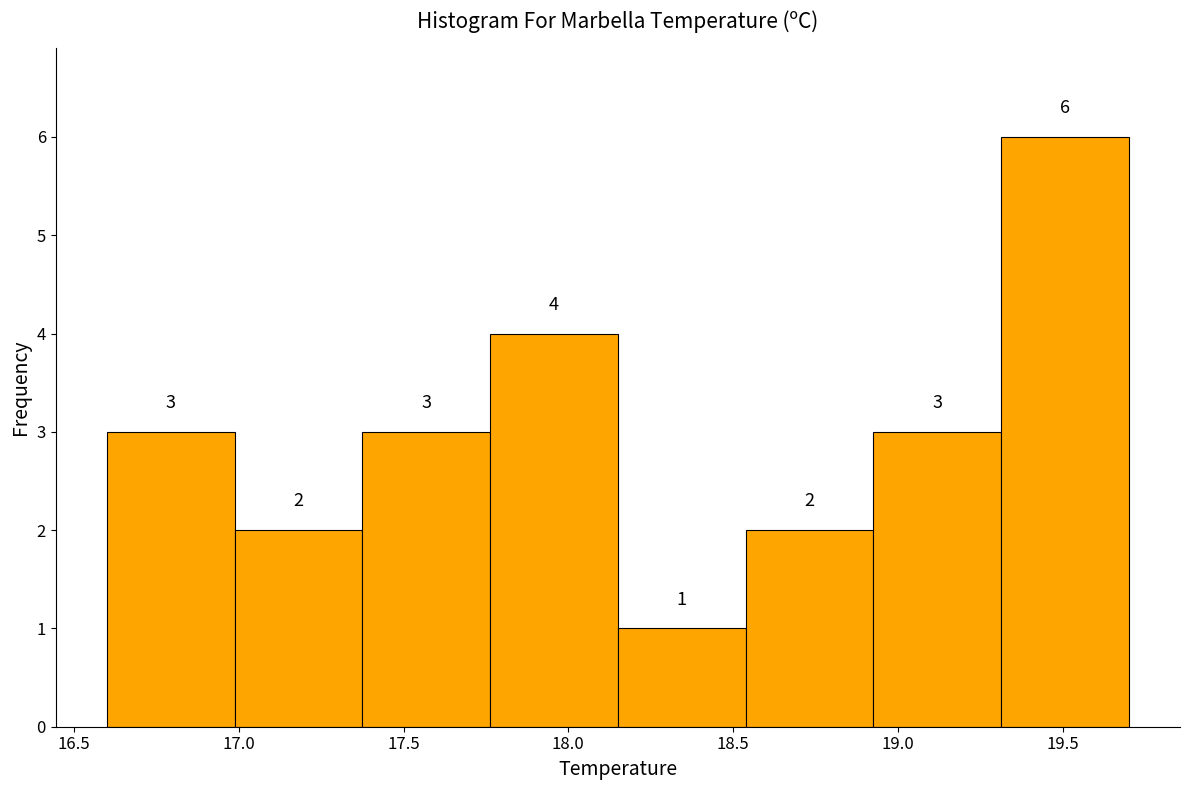

What is the height of the bar covering 18.55 to 18.95 on the x-axis? The bar edges are not printed on the chart, so give them approximately, as read against the axis.

2